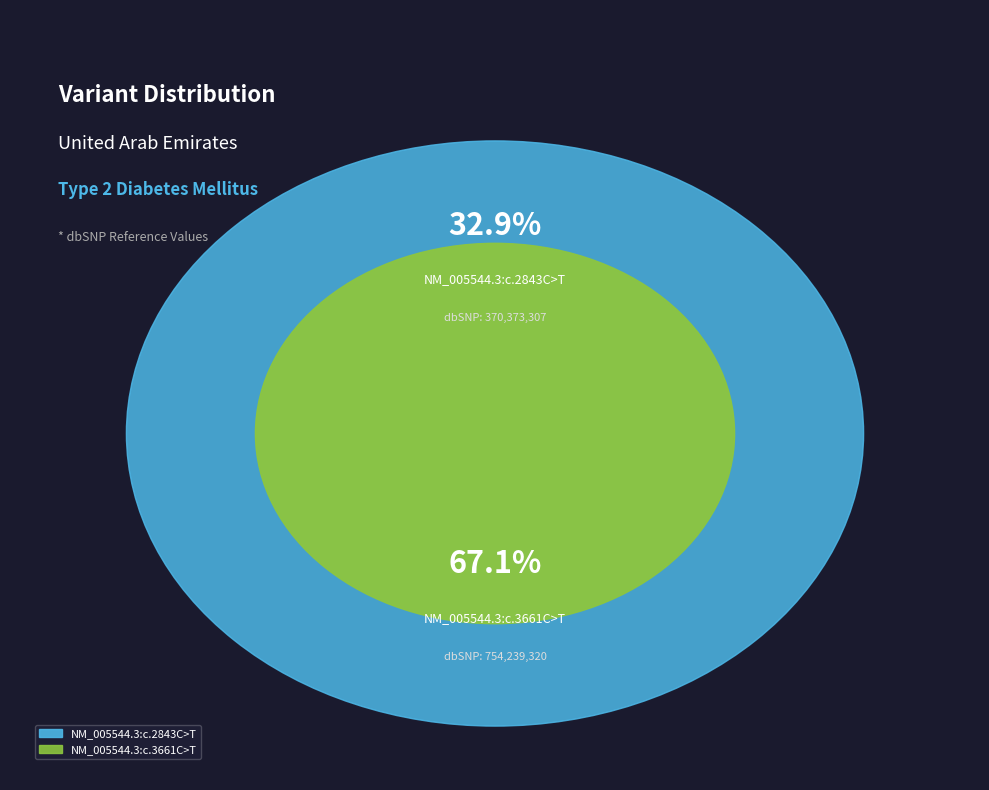

What percentage is the NM_005544.3:c.3661C>T slice, to the nearest percent?

67%